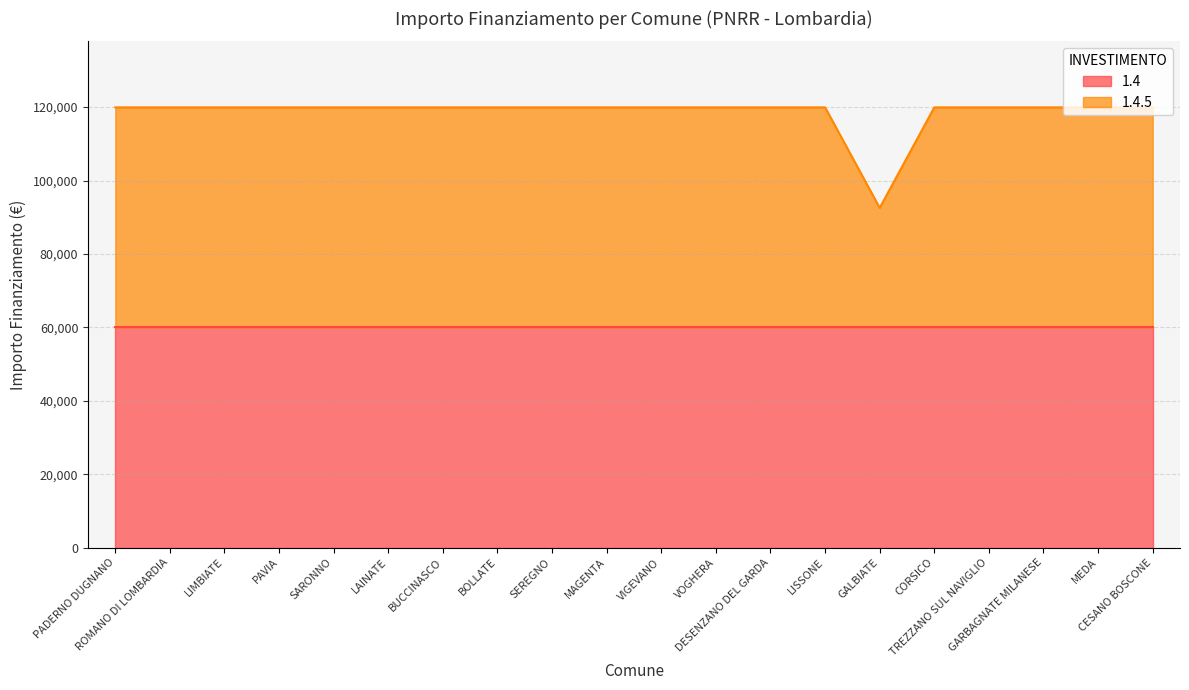

What is the lowest value of the 1.4 series?

59966